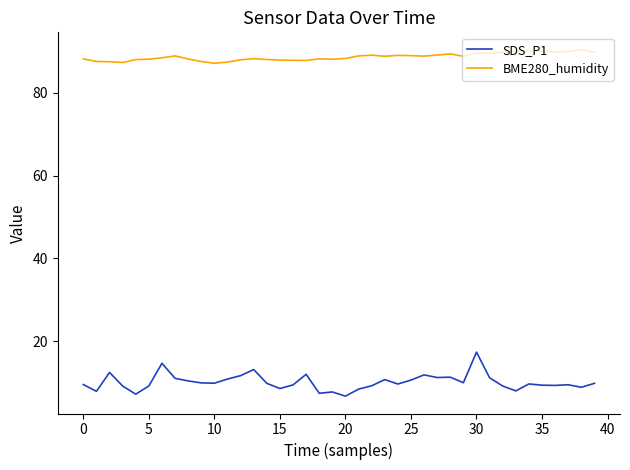

Which series has the widest spread of values?

SDS_P1